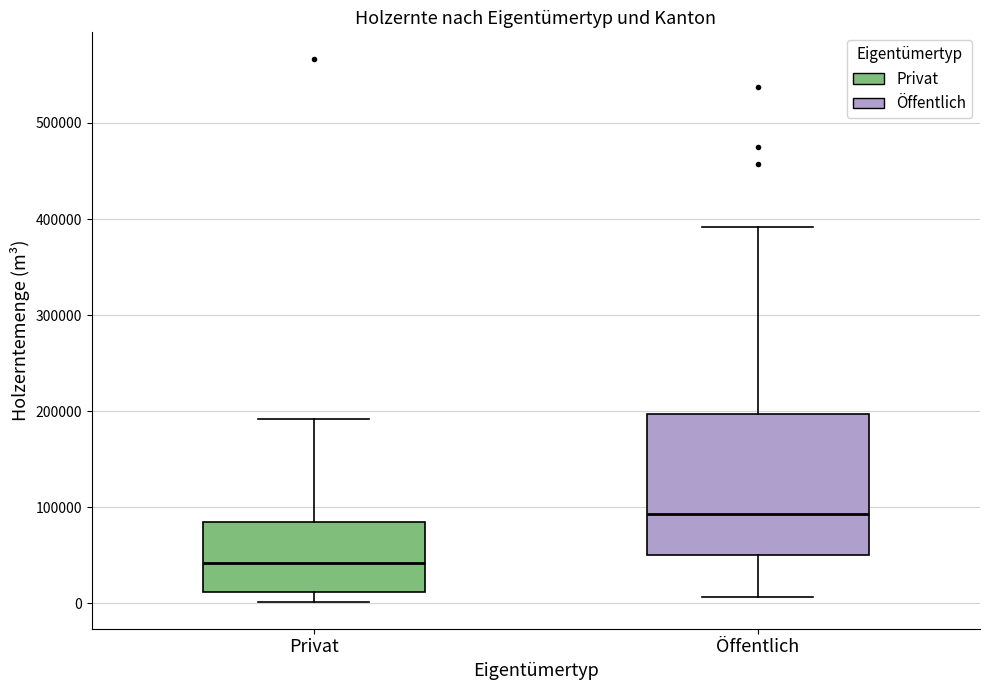

Which box's median line is the lowest?

Privat